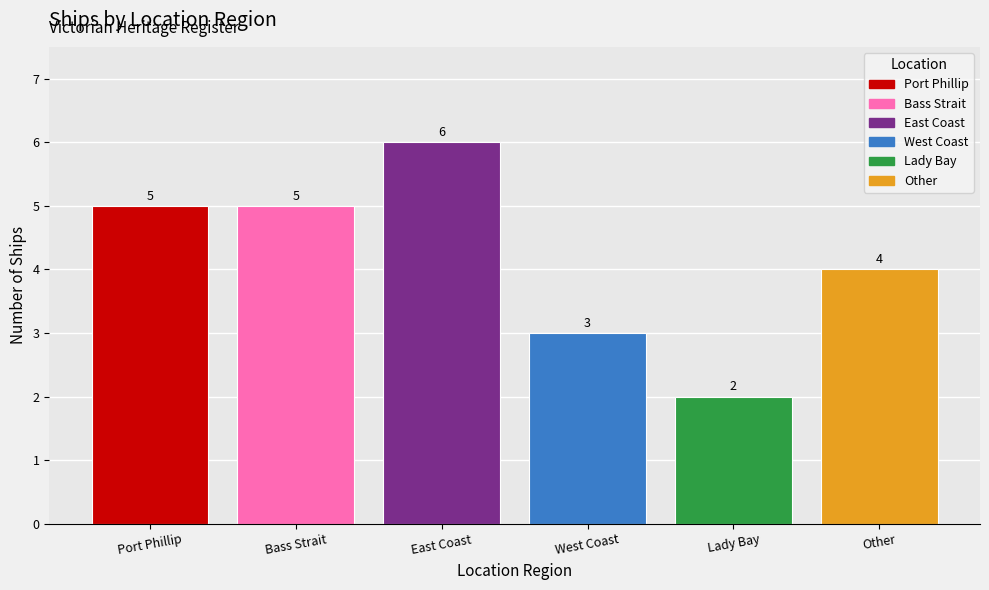

Where is the data nearest to the value 4?

Other